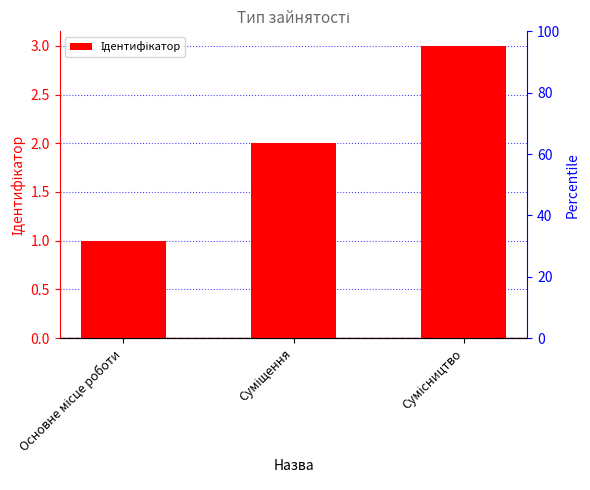

True or false: the data shows 1 at Основне місце роботи.

False